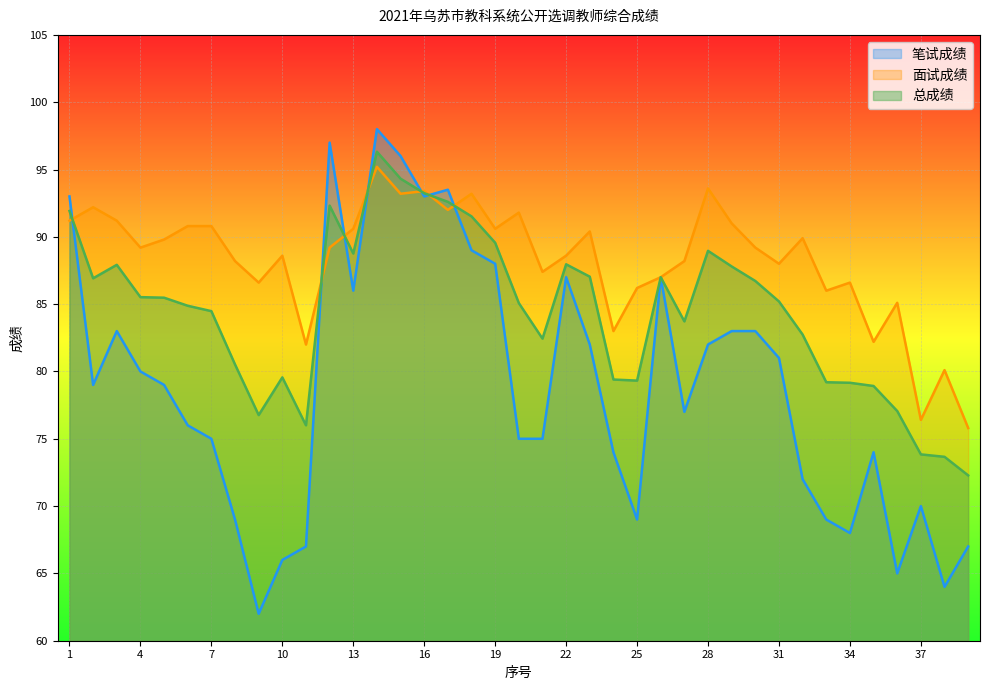

How many data points in 笔试成绩 are less than 79?

19